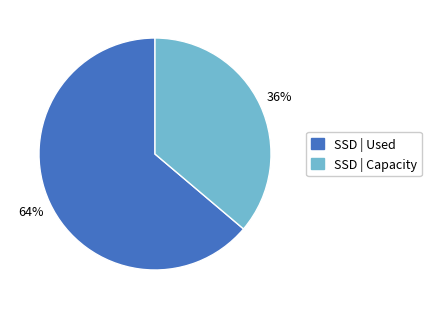

To the nearest percent, what percentage of the pie is SSD | Capacity?

36%